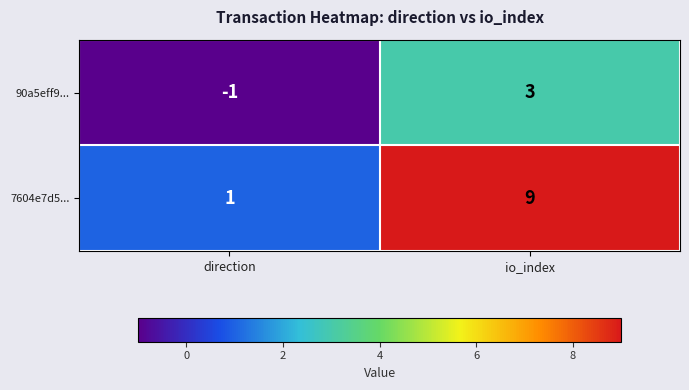

What is the maximum value shown in the chart?

9